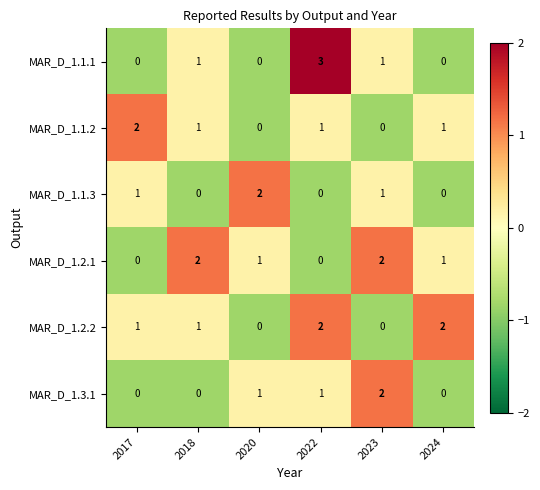

At which category is the sum across all series the highest?

2022